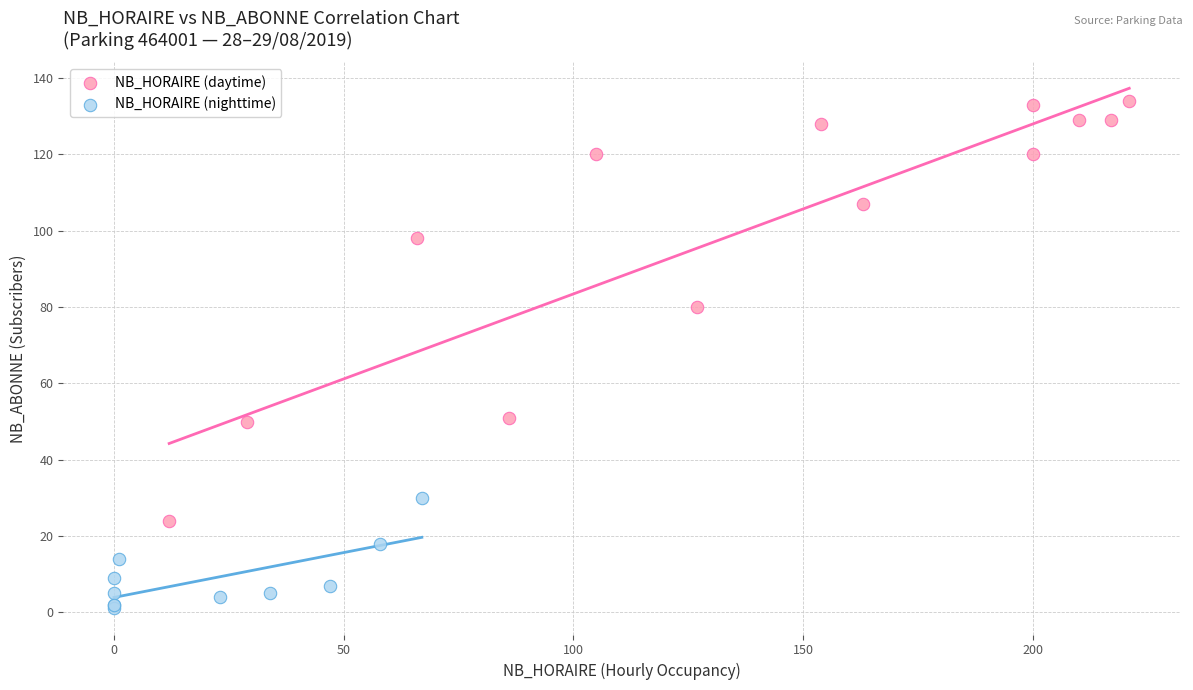

Which series contains the highest Y value?

NB_HORAIRE (daytime)